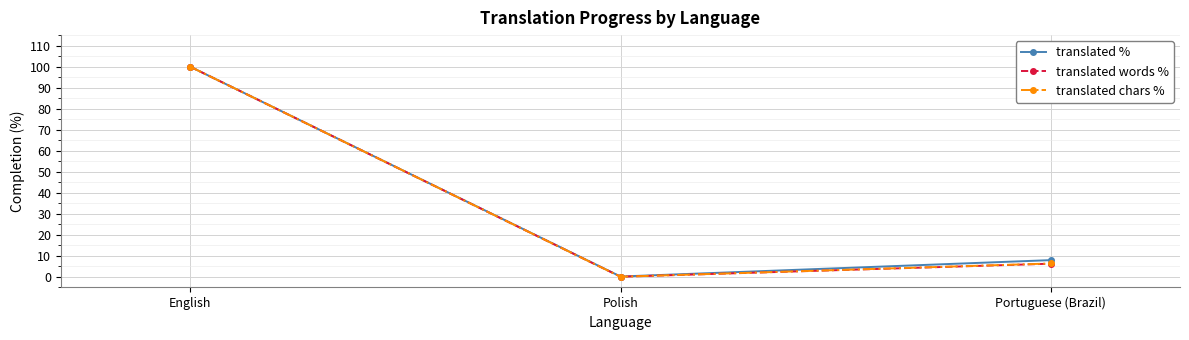

At which label does translated words % first exceed 6?

English